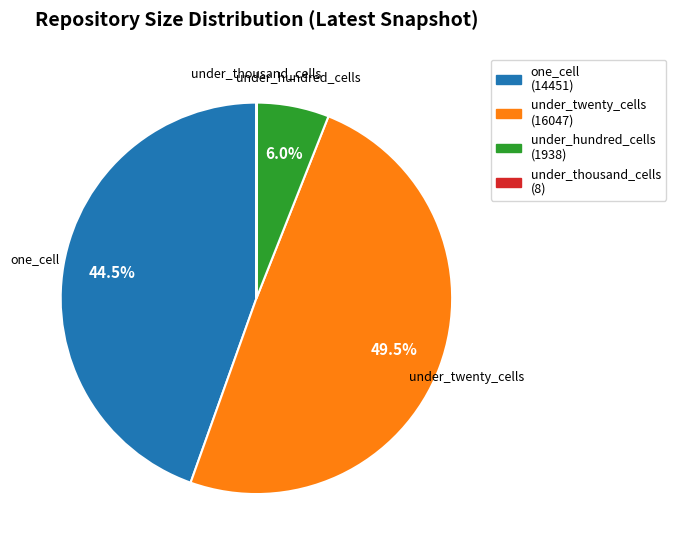

Is the sum of under_hundred_cells and one_cell greater than half?

Yes